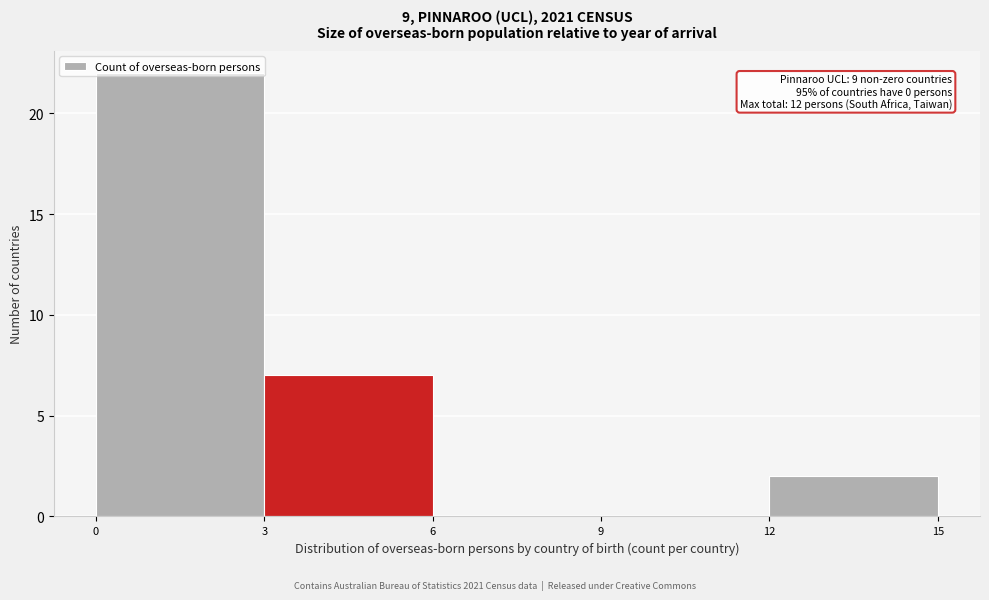

Over which range of the x-axis is the bar tallest?

0 to 3